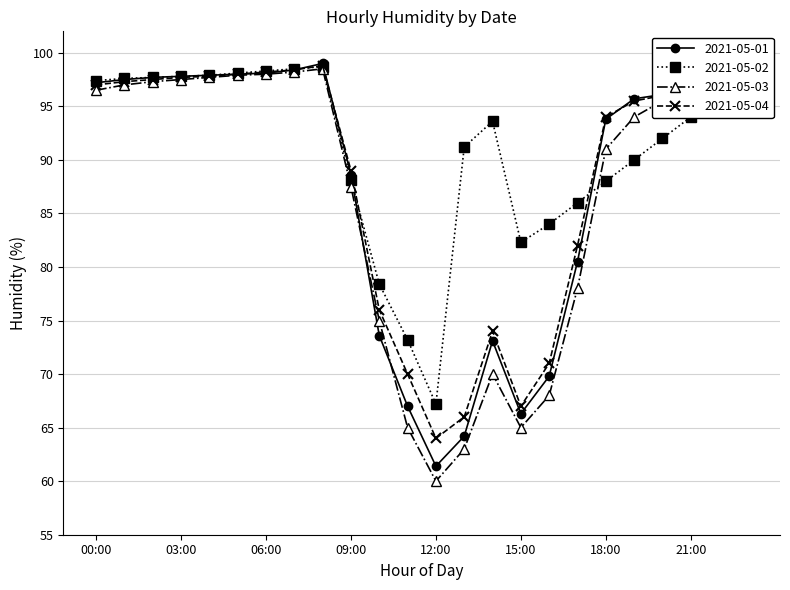

Which series has the largest total across all categories?

2021-05-02